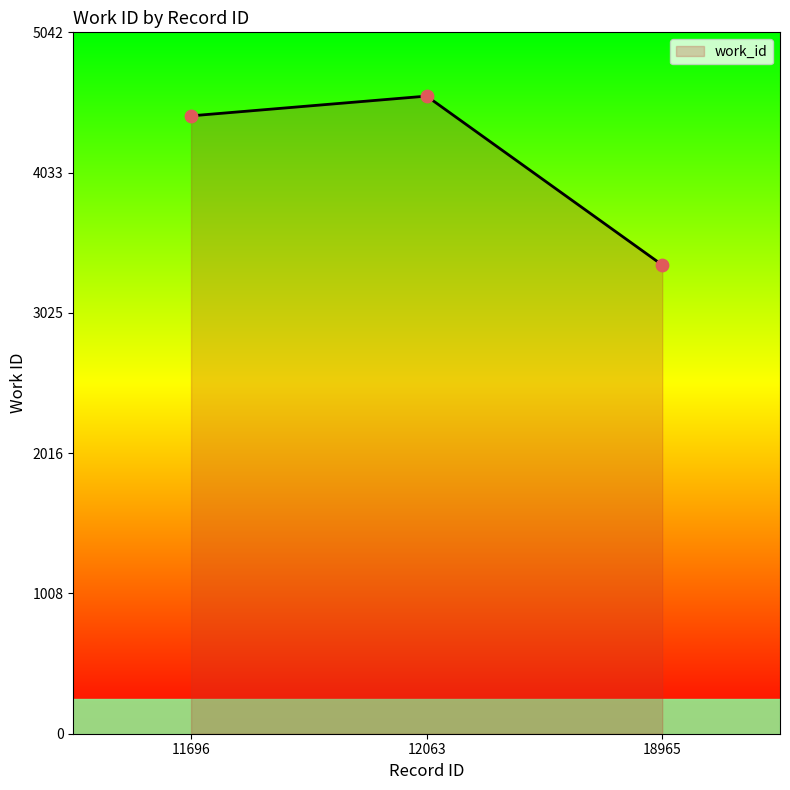

Between 11696 and 18965, which is larger?

11696